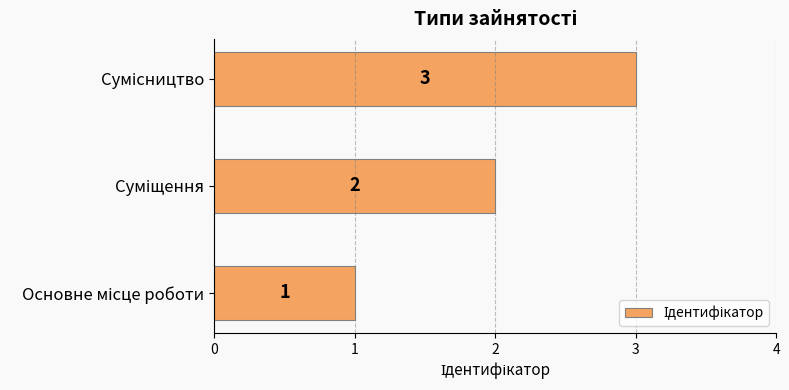

What is the sum of all values?

6